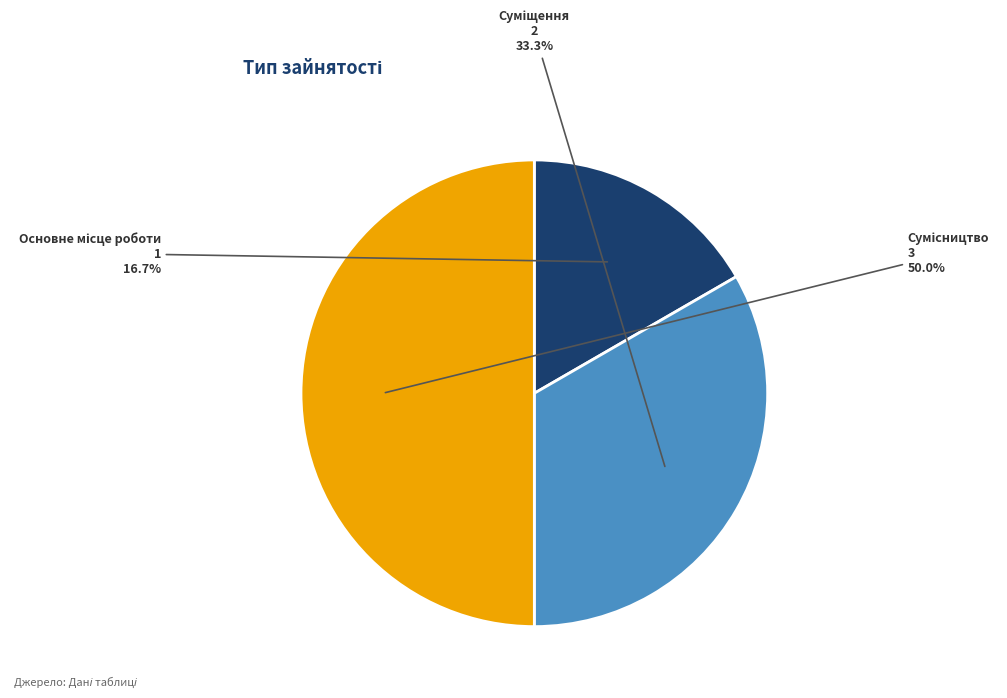

Rank the categories by value from lowest to highest.

Основне місце роботи, Суміщення, Сумісництво